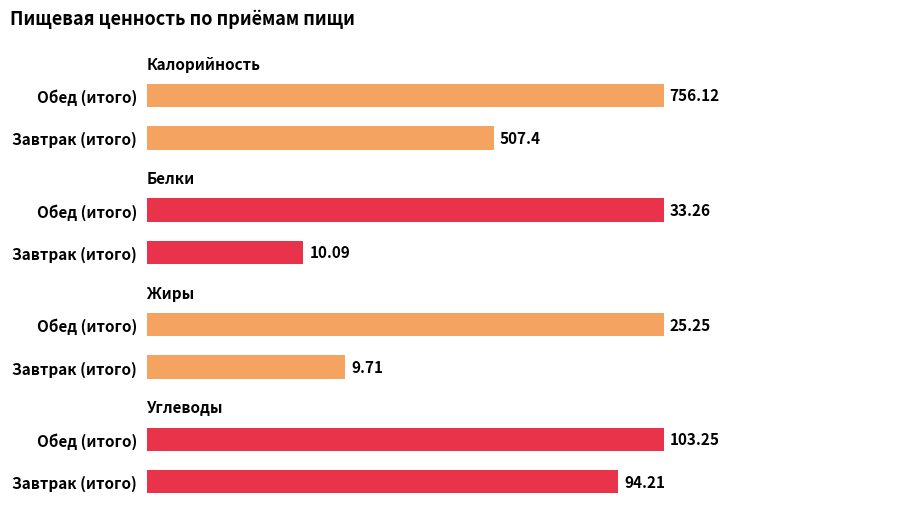

What are all the series names shown in the legend?

Калорийность, Белки, Жиры, Углеводы